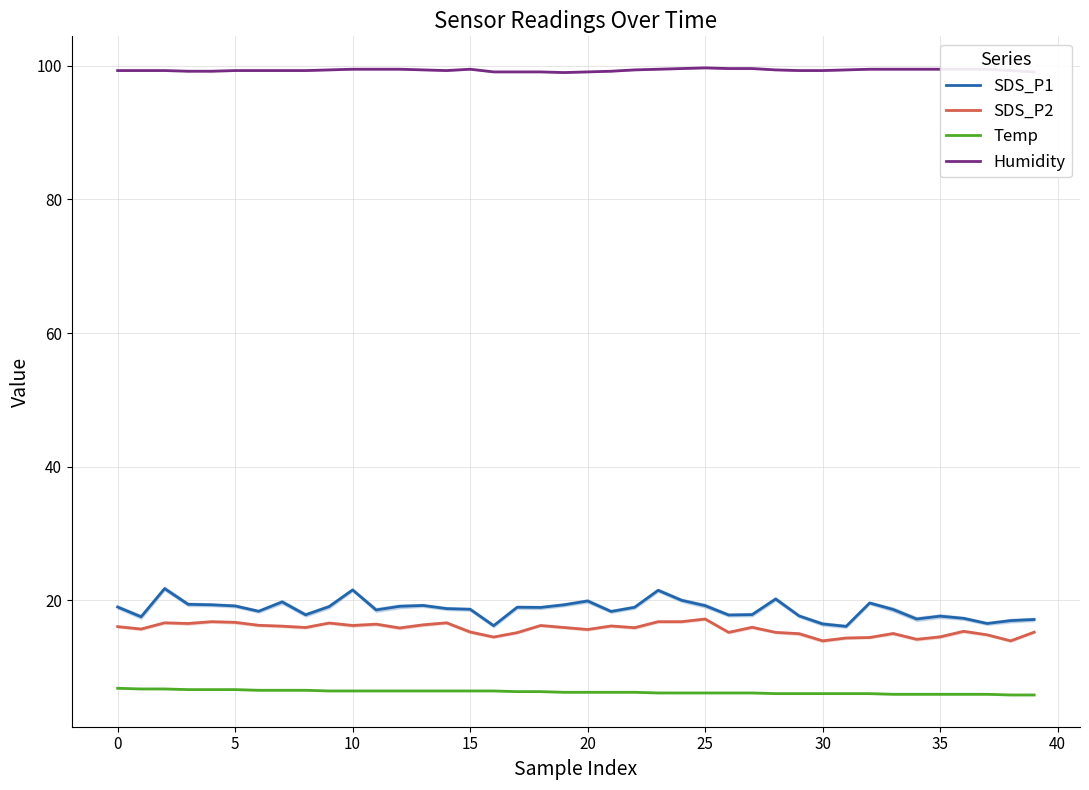

Is this an area chart (filled region under the line)?

No